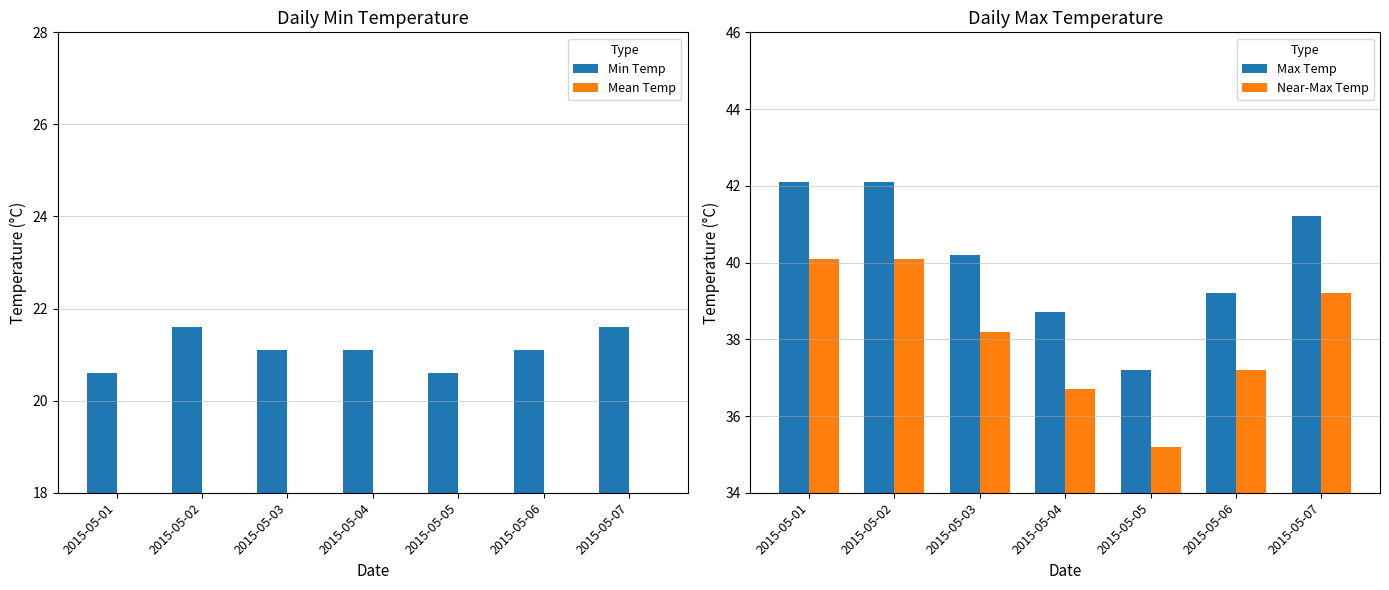

Is the value of Near-Max Temp at 2015-05-05 greater than the value of Mean Temp at 2015-05-03?

Yes